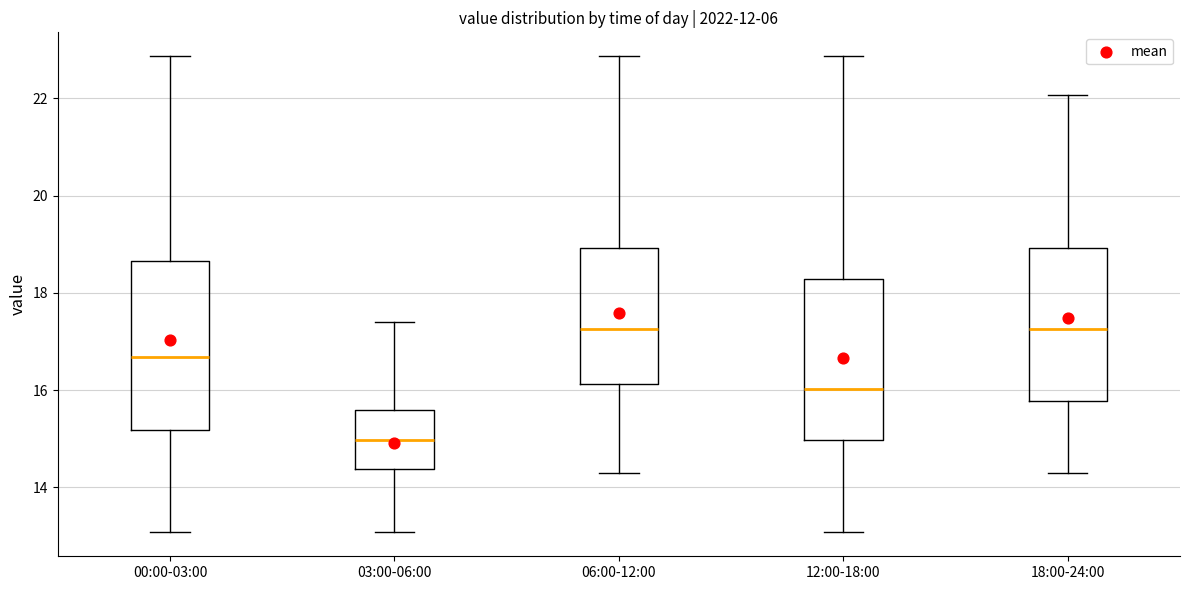

Which box has the lowest median line?

03:00-06:00